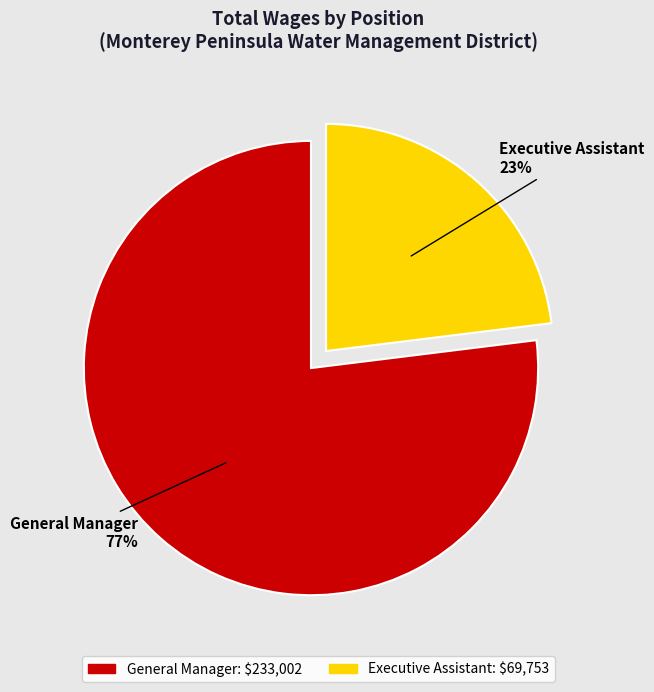

What percentage is the General Manager slice, to the nearest percent?

77%